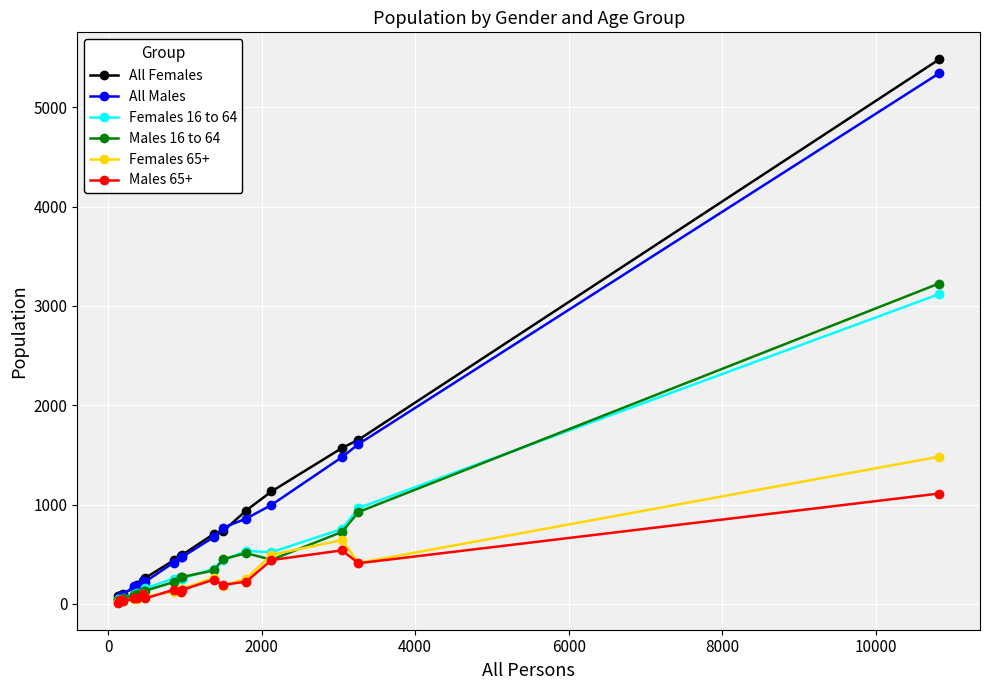

What is the sum of all Males 16 to 64 values?

8103